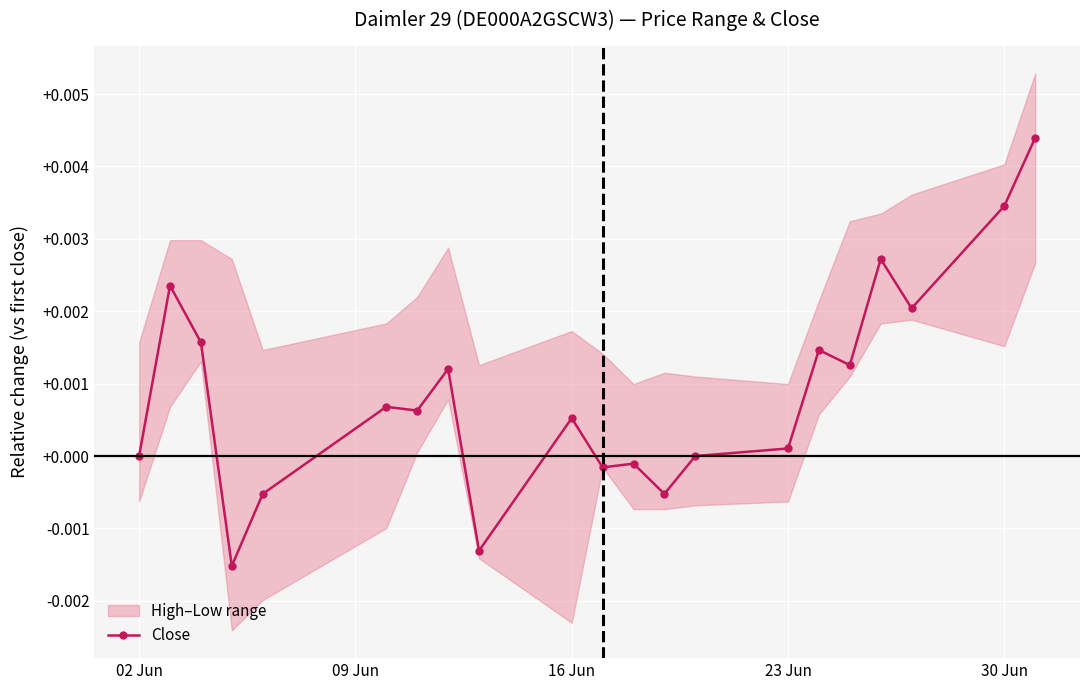

True or false: the data has more than 2 interior local peaks.

True